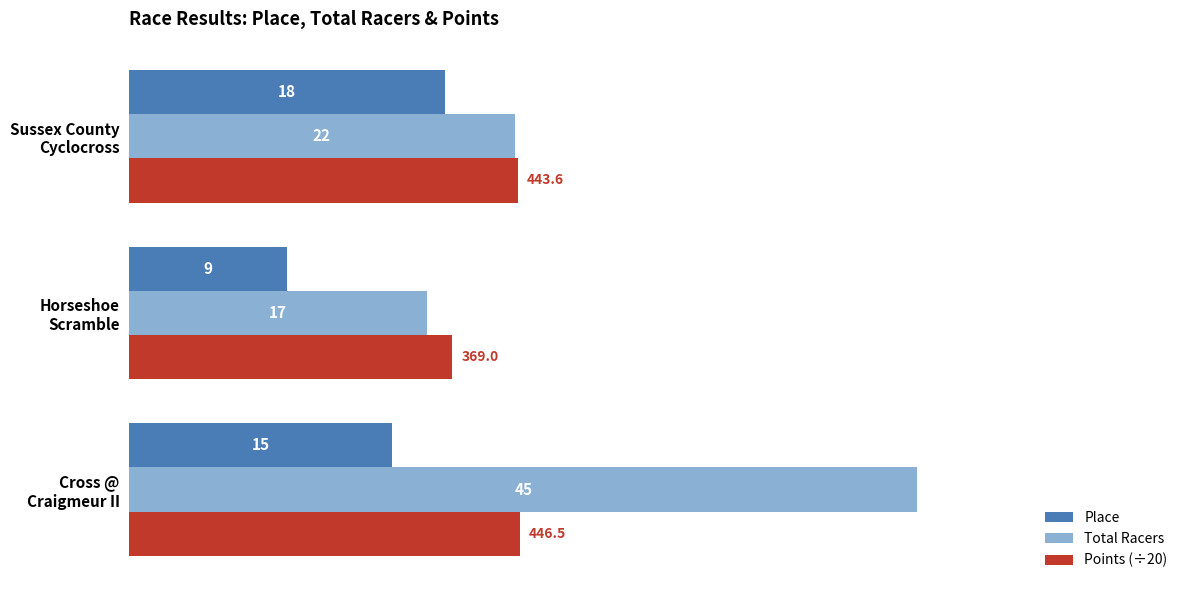

Count the Place values in the range 9 to 18.

3